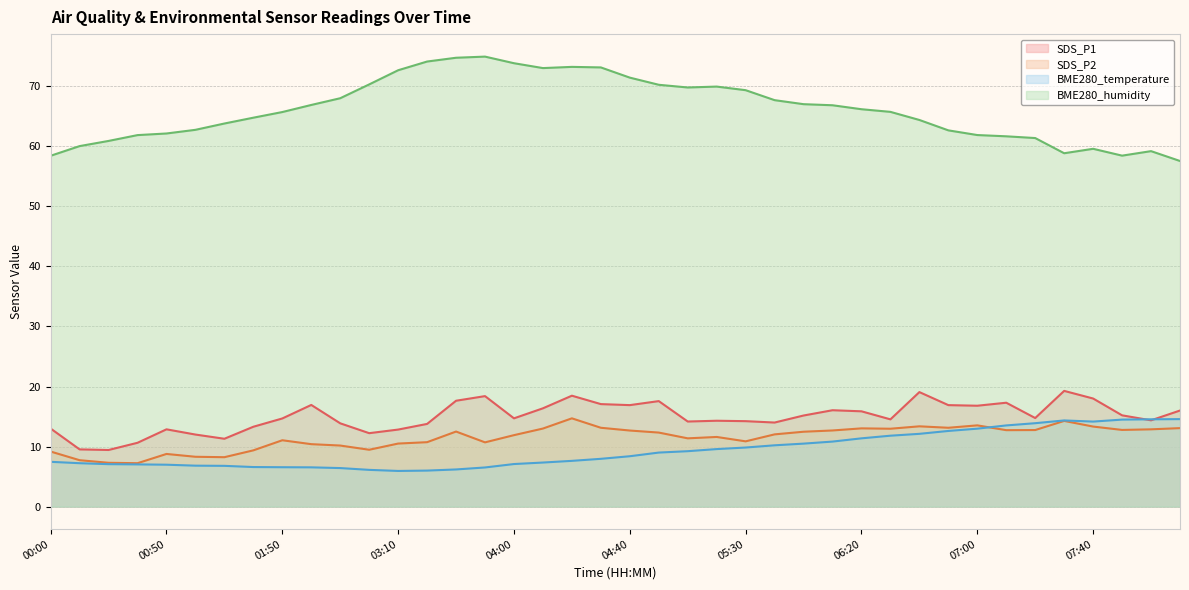

How many data points does each series have?

40